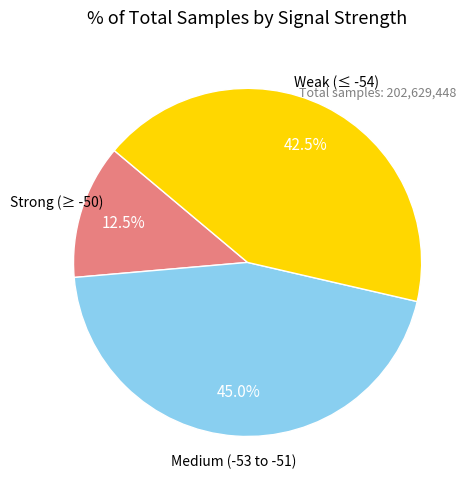

Does any single category account for the majority?

No